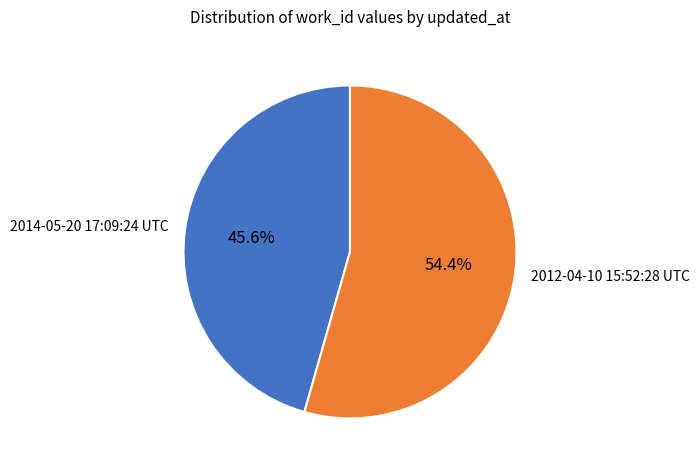

To the nearest percent, what is the difference between the largest and smallest slice percentages?

9%